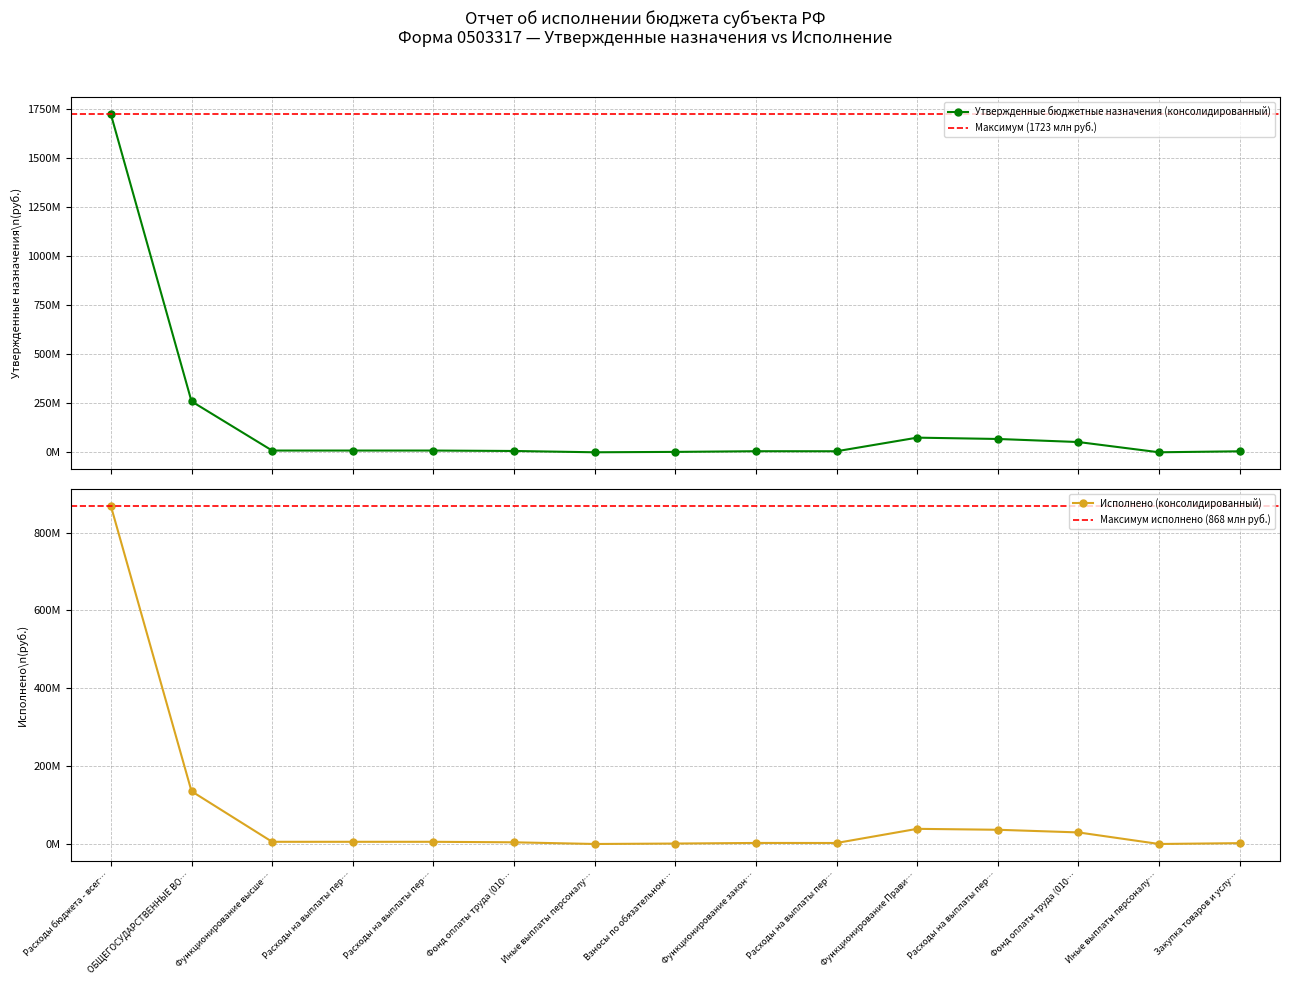

List the series in order of their peak value, lowest first.

Исполнено (консолидированный), Утвержденные бюджетные назначения (консолидированный)